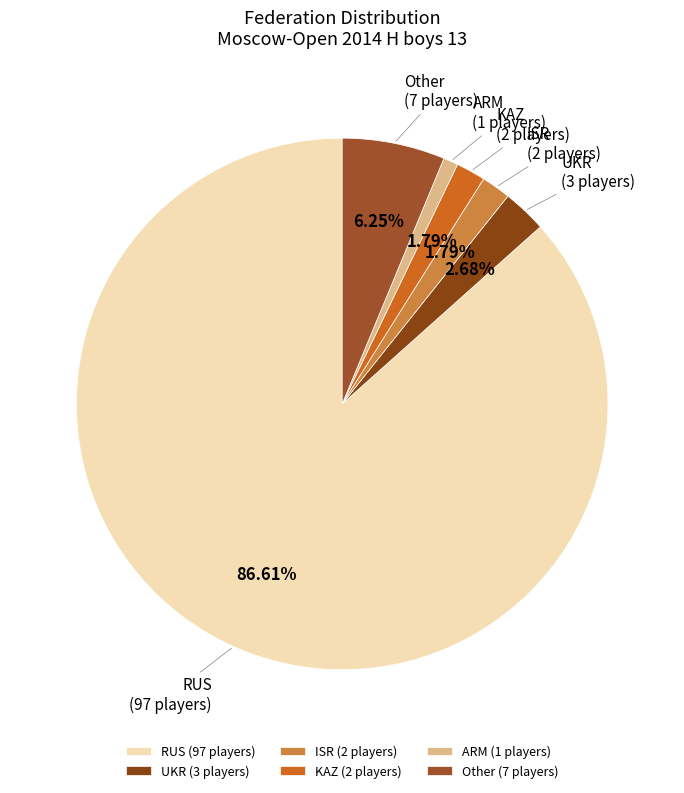

To the nearest percent, what percentage of the pie is KAZ?

2%